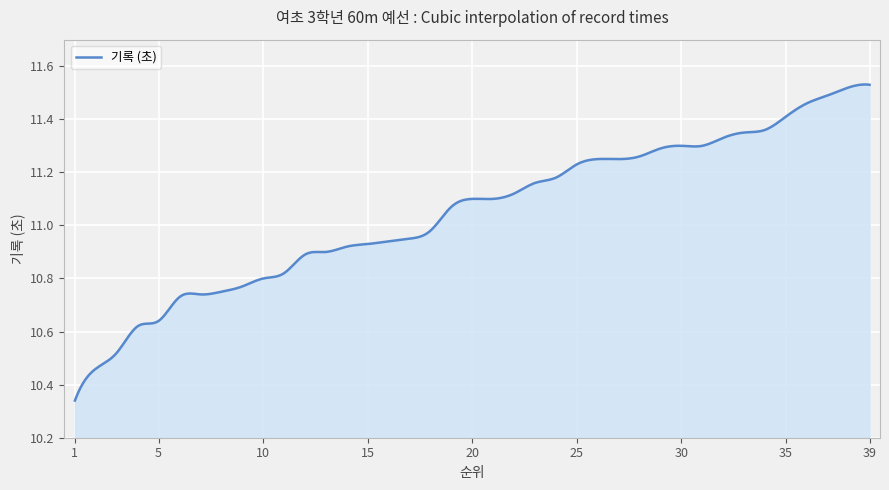

What is the difference between the maximum and minimum values?

1.2